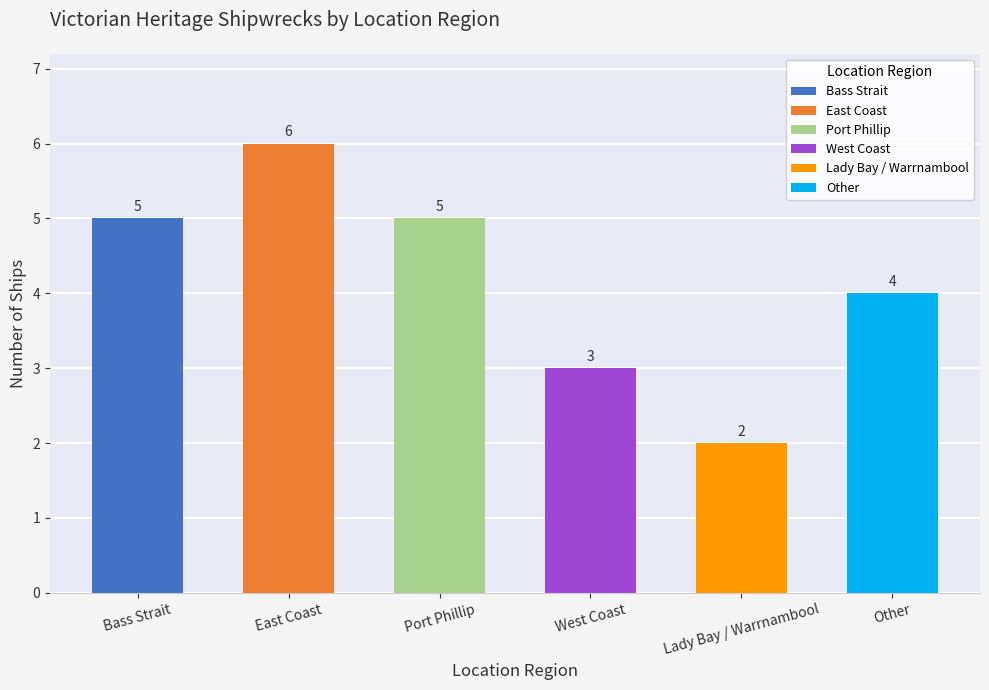

What is the label of the 5th bar from the left?

Lady Bay / Warrnambool